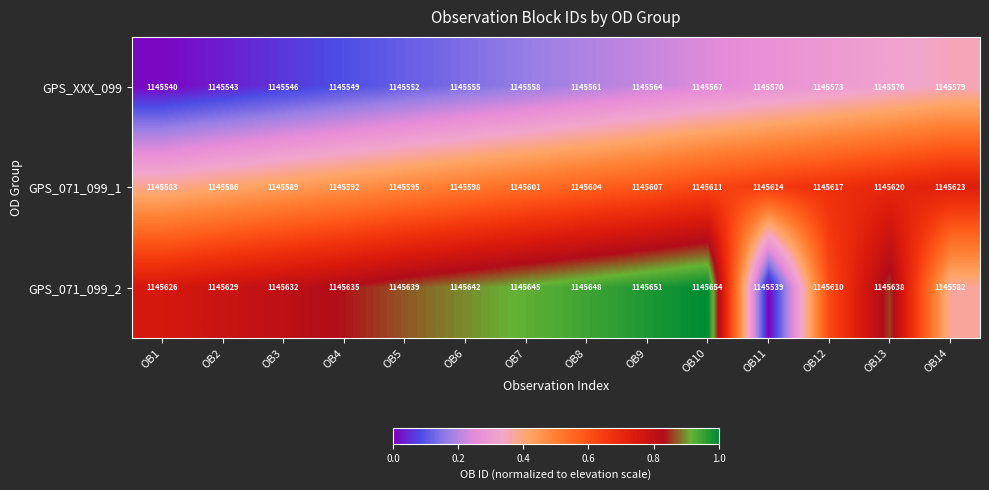

True or false: GPS_071_099_1 has a value of 1145583 at OB1.

True